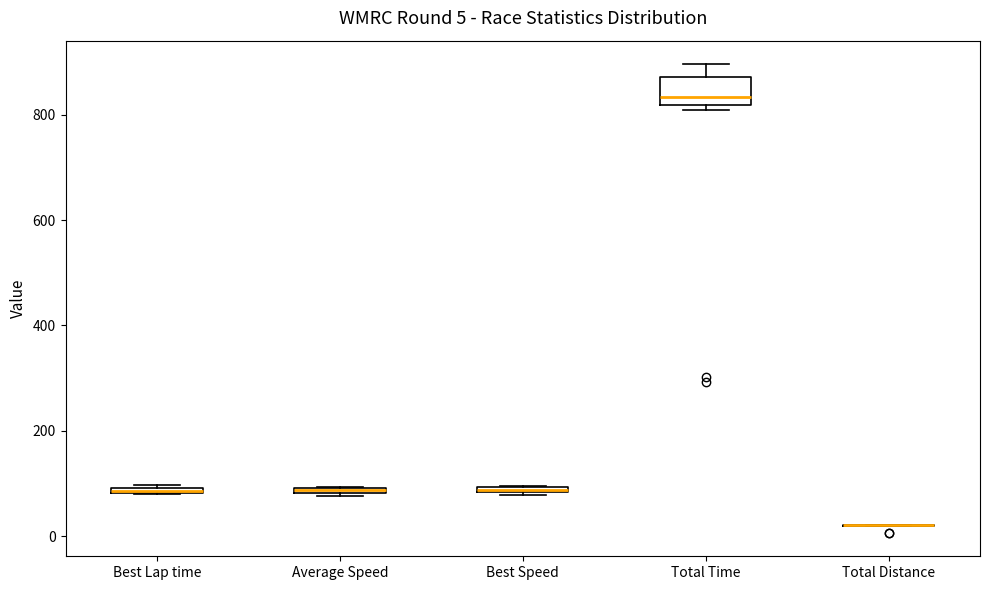

Comparing the boxes themselves (not the whiskers), which one is the tallest?

Total Time